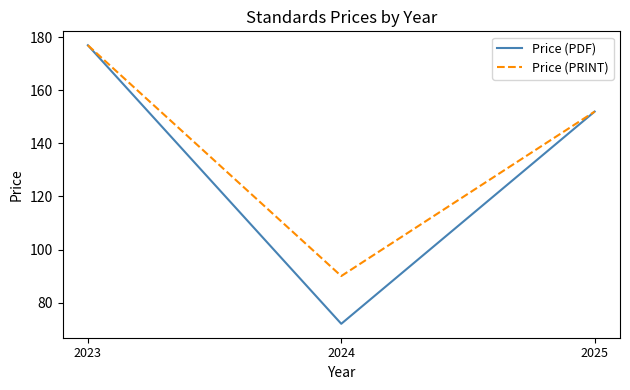

Reading left to right, extract all data points from this chart.

Price (PDF): 2023=177	2024=72	2025=152
Price (PRINT): 2023=177	2024=90	2025=152